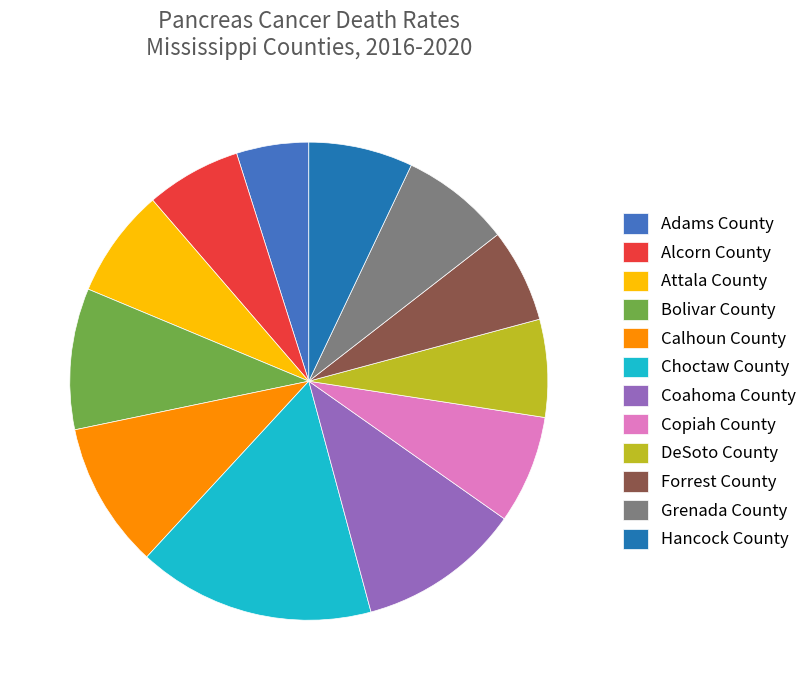

The Calhoun County slice represents 2% of the pie. True or false?

False